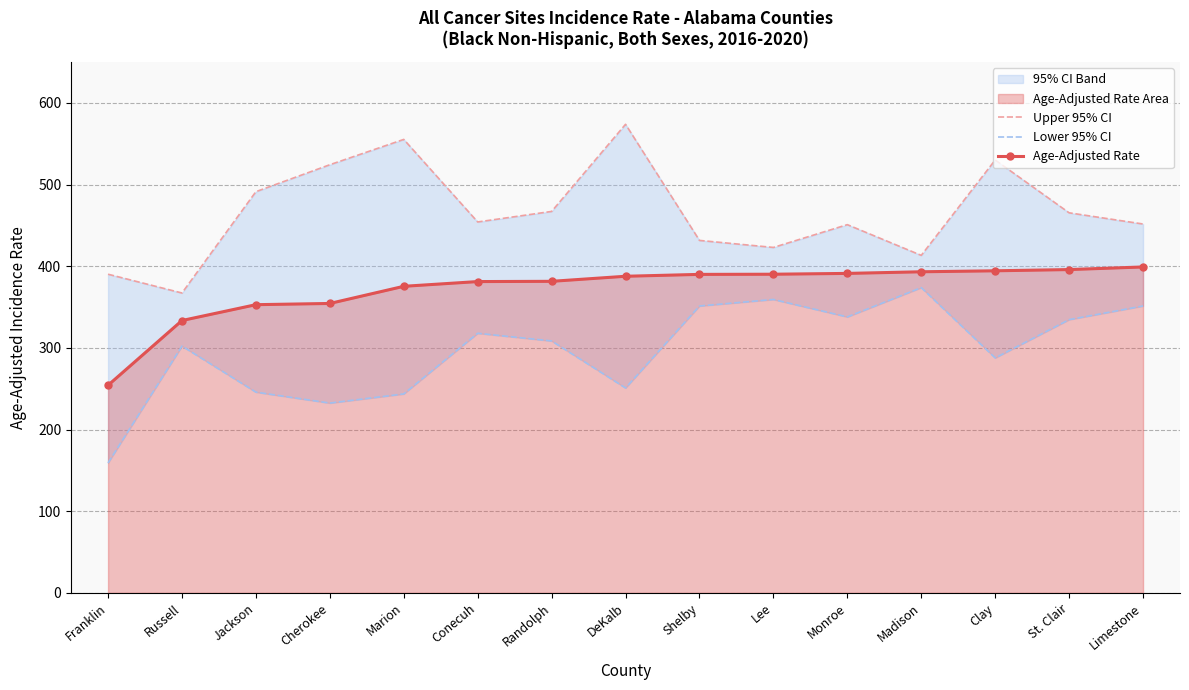

What is the difference between the maximum and minimum values in the Age-Adjusted Rate series?

144.9